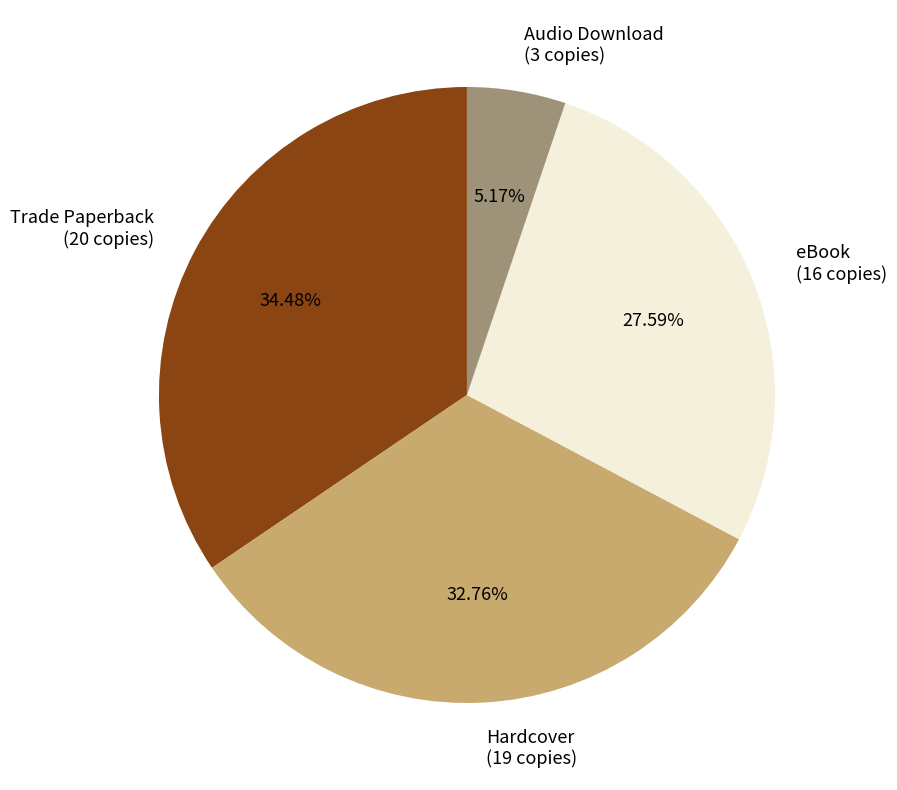

What percentage is the Trade Paperback slice, to the nearest percent?

34%